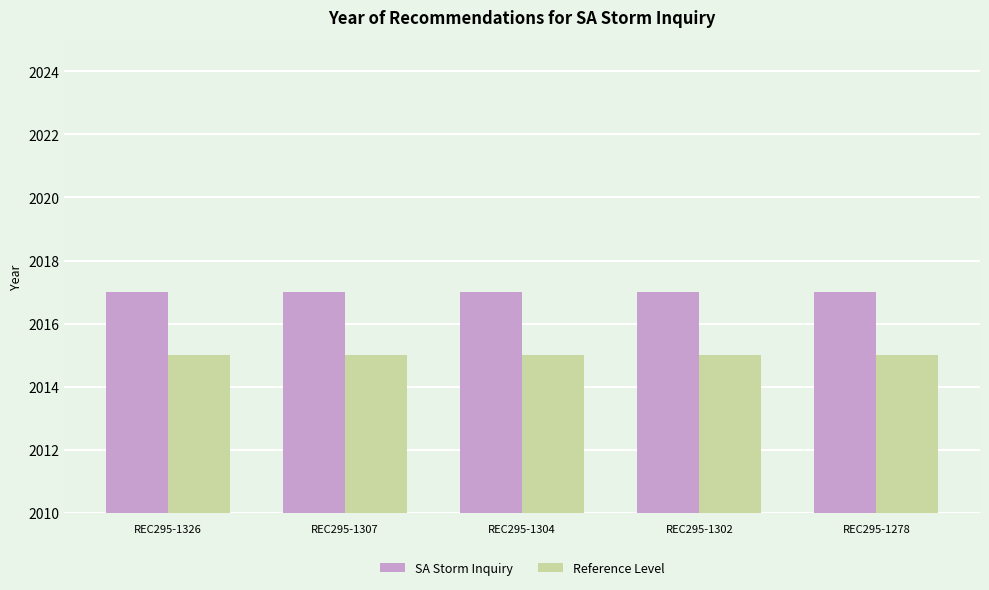

What are all the series names shown in the legend?

SA Storm Inquiry, Reference Level